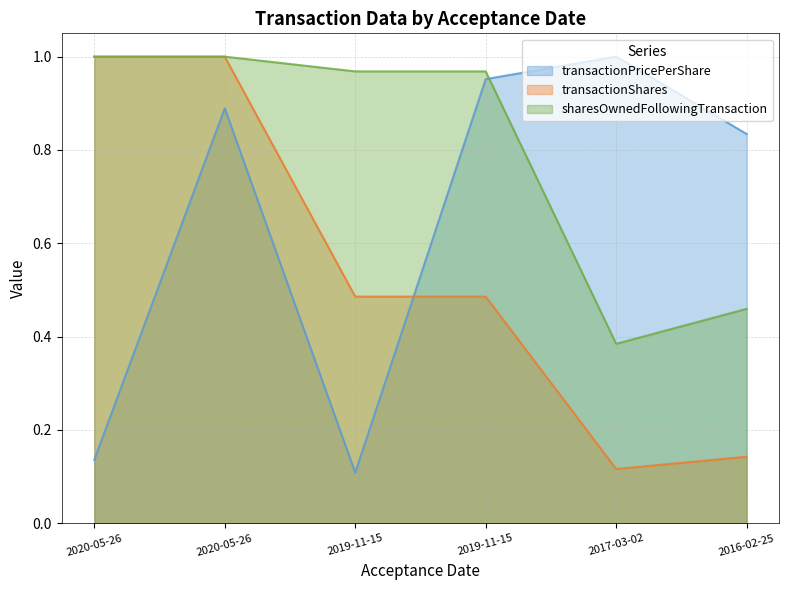

At which category does sharesOwnedFollowingTransaction reach its first local valley?

2017-03-02